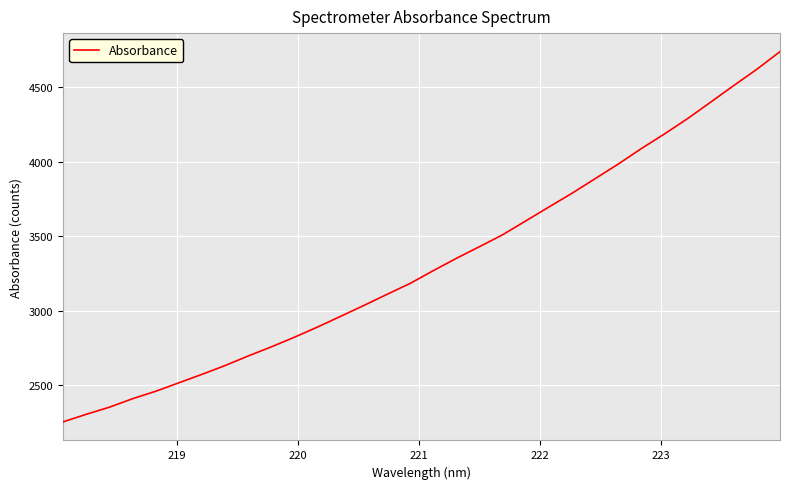

What is the smallest value displayed?

2254.1